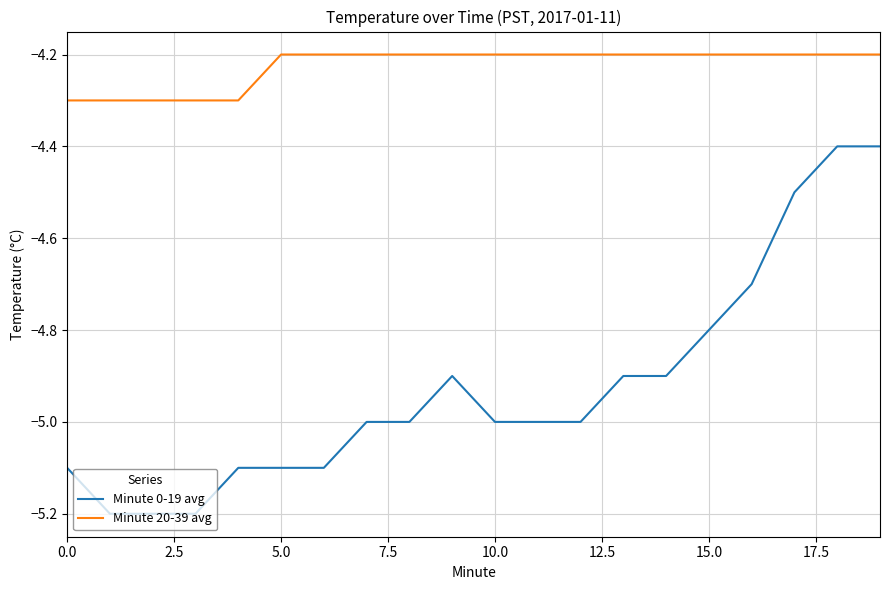

What is the smallest value displayed?

-5.2